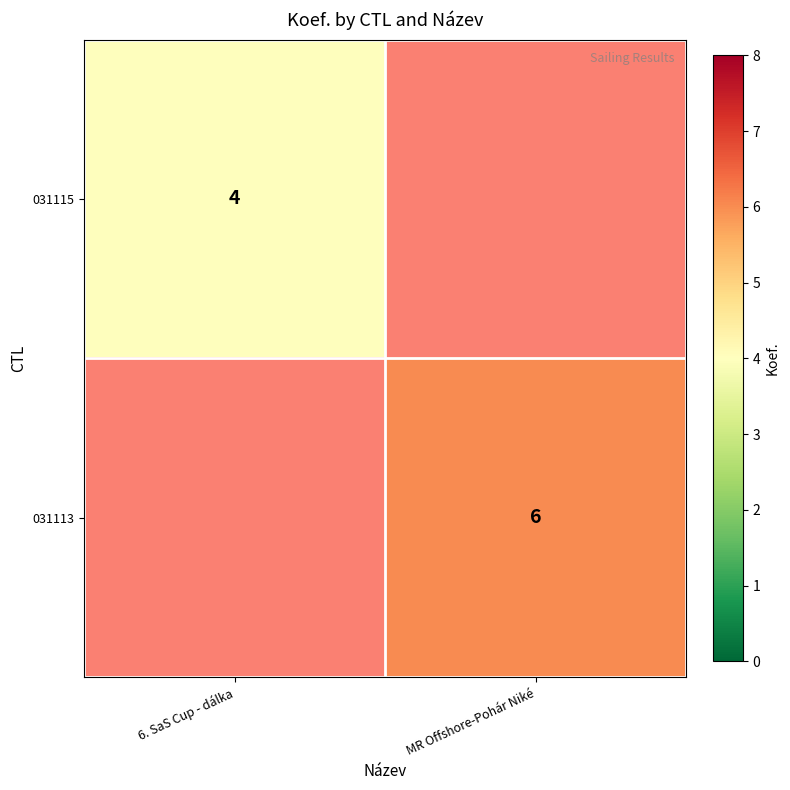

Is it true that 031115 equals 4 at 6. SaS Cup - dálka?

True